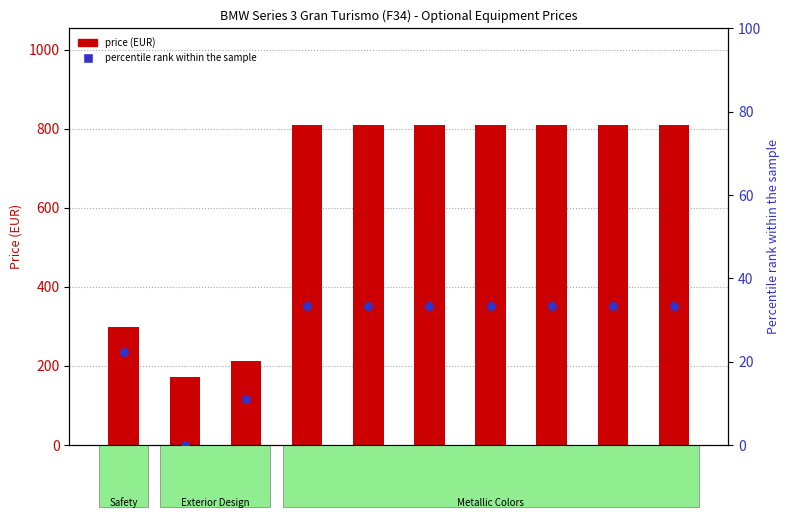

Is the value of percentile rank within the sample at A96 greater than the value of price (EUR) at 5AL?

No